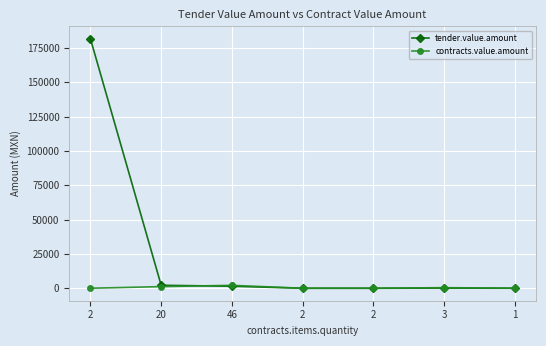

Which series ends up on top after the final intersection of tender.value.amount and contracts.value.amount?

contracts.value.amount